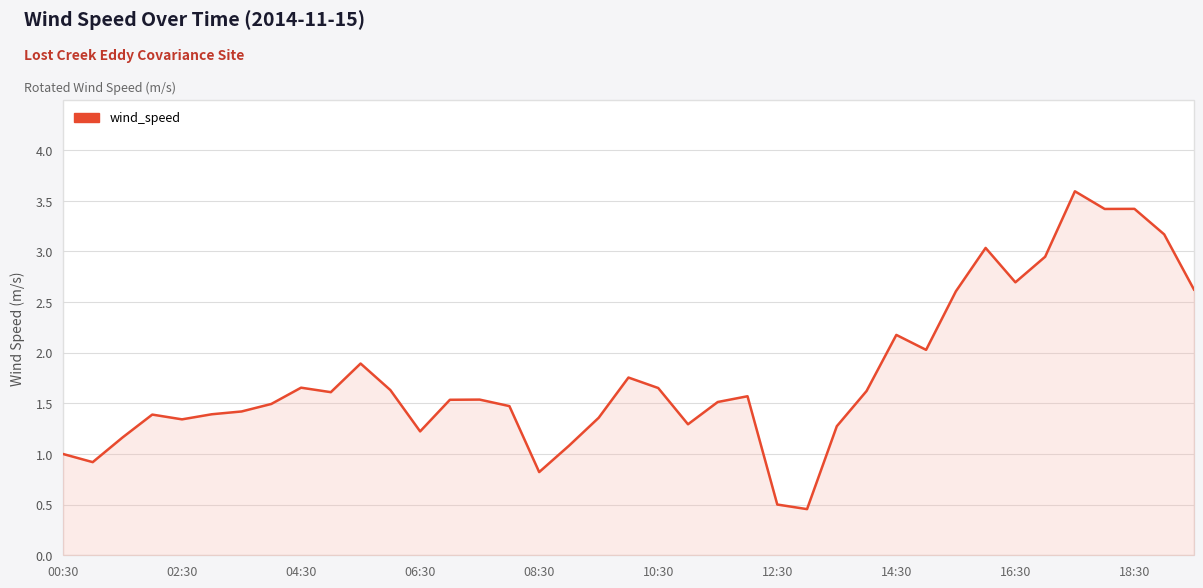

Does the chart have visible grid lines?

Yes